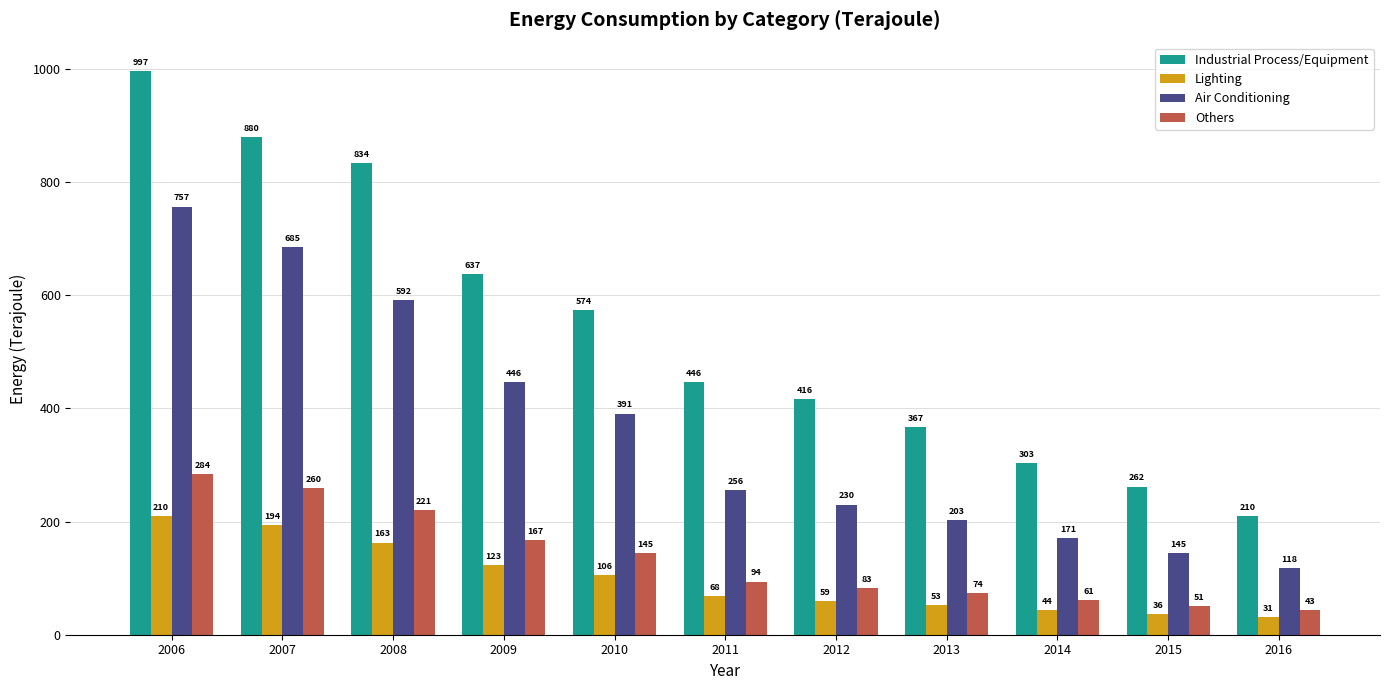

Is the value of Industrial Process/Equipment at 2006 greater than the value of Lighting at 2010?

Yes